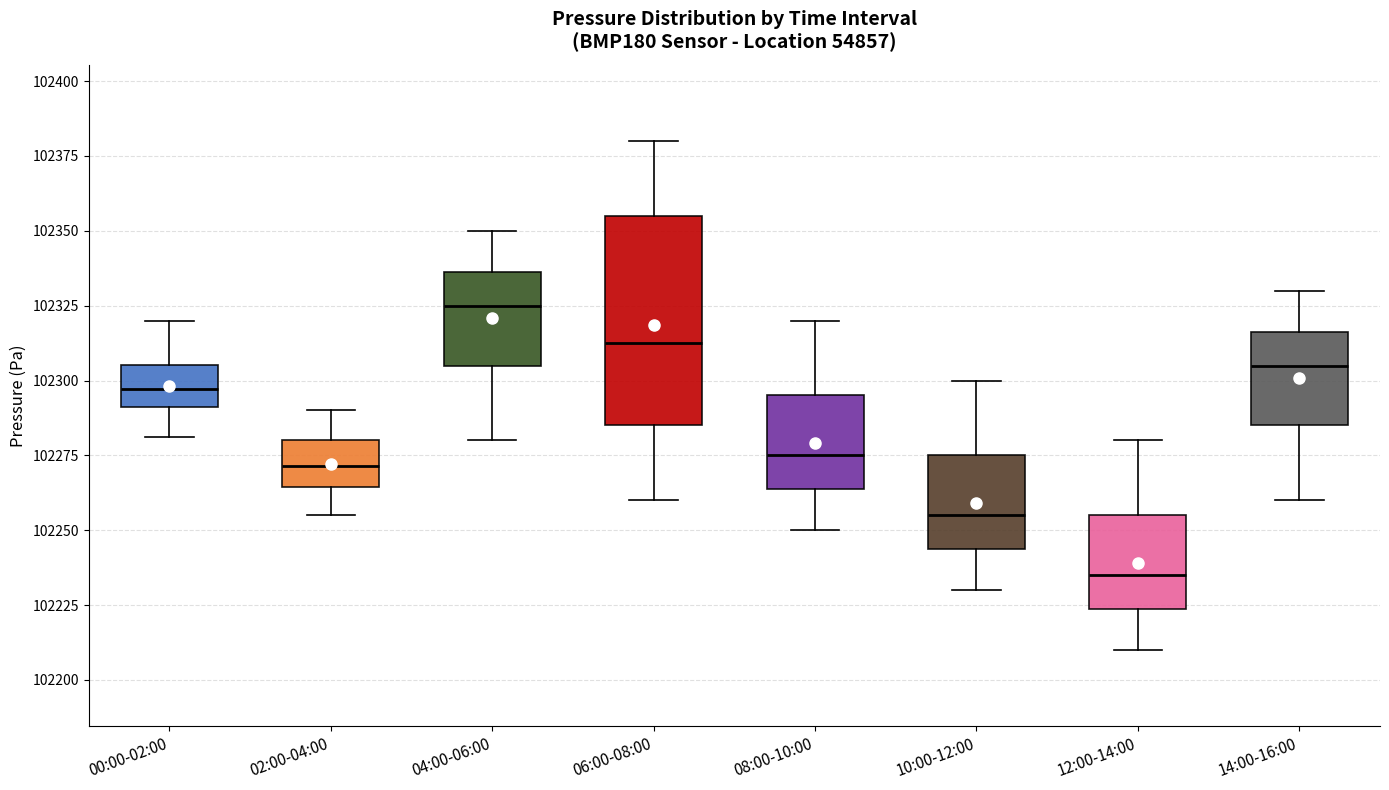

Where does the upper whisker of the box for 02:00-04:00 end on the y-axis? The values are not printed on the chart, so give them approximately, as read against the axis.

102290